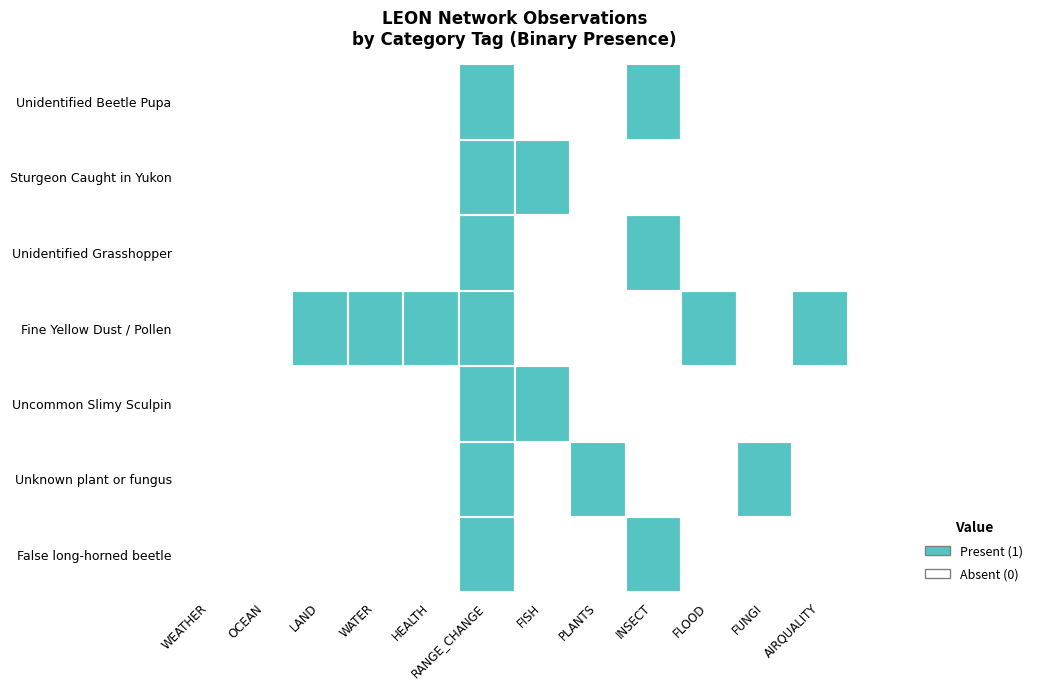

Is it true that OCEAN equals 0 at 4?

True